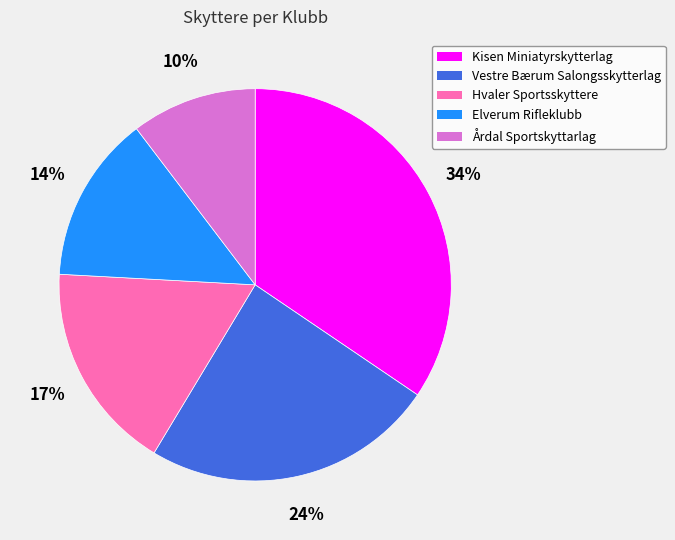

Which category has the smallest portion of the pie?

Årdal Sportskyttarlag